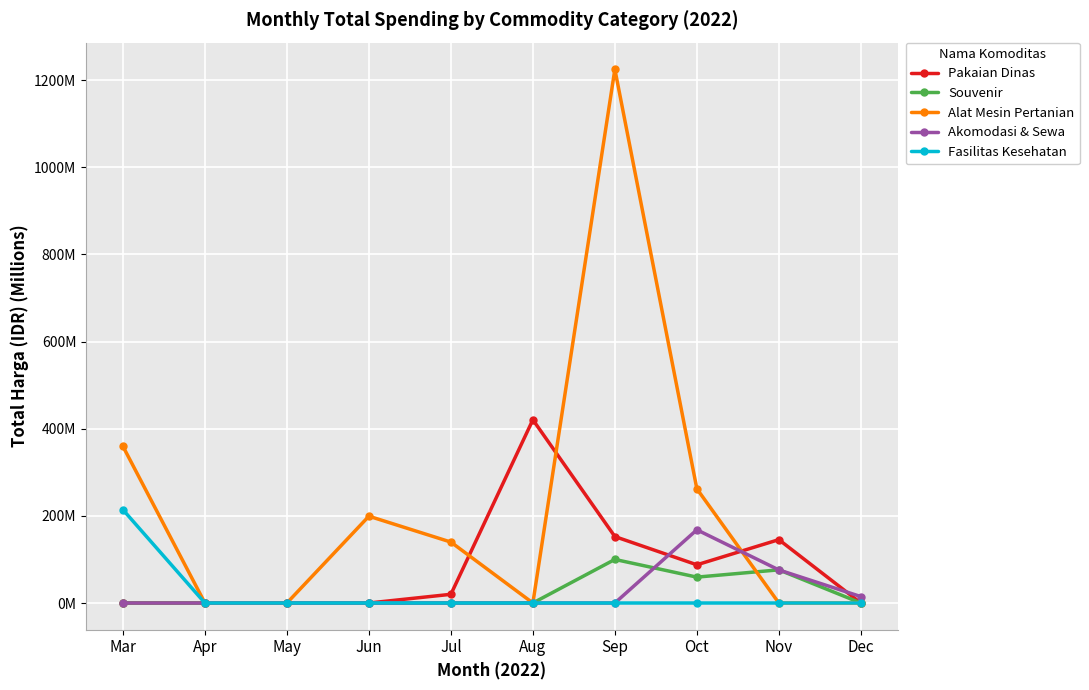

What is the total value across all series at Dec?

14.8